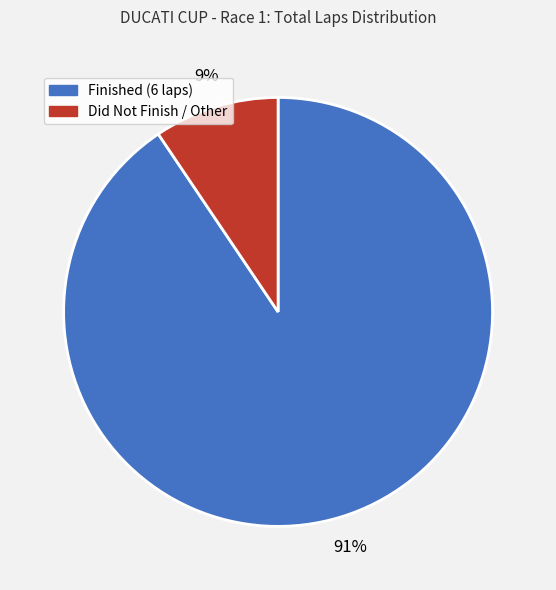

To the nearest percent, what is the average slice percentage?

50%